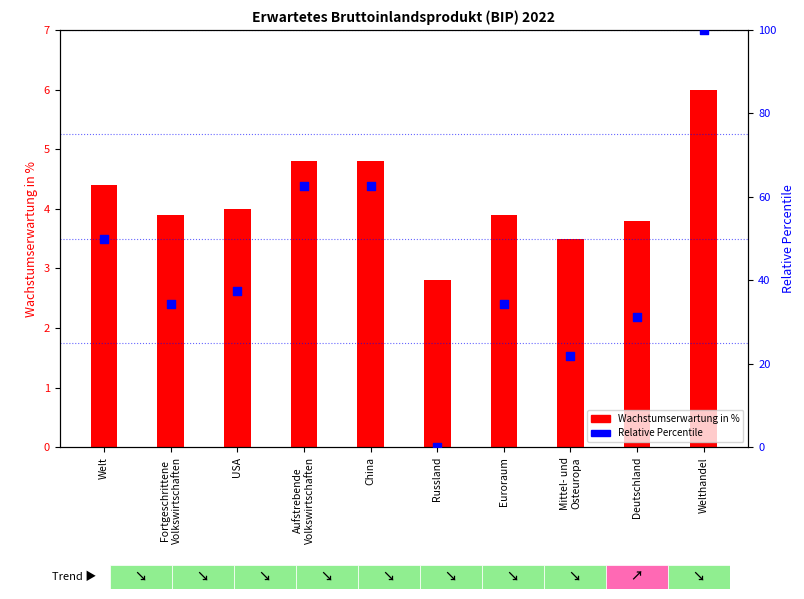

Which series has the largest total across all categories?

Relative Percentile